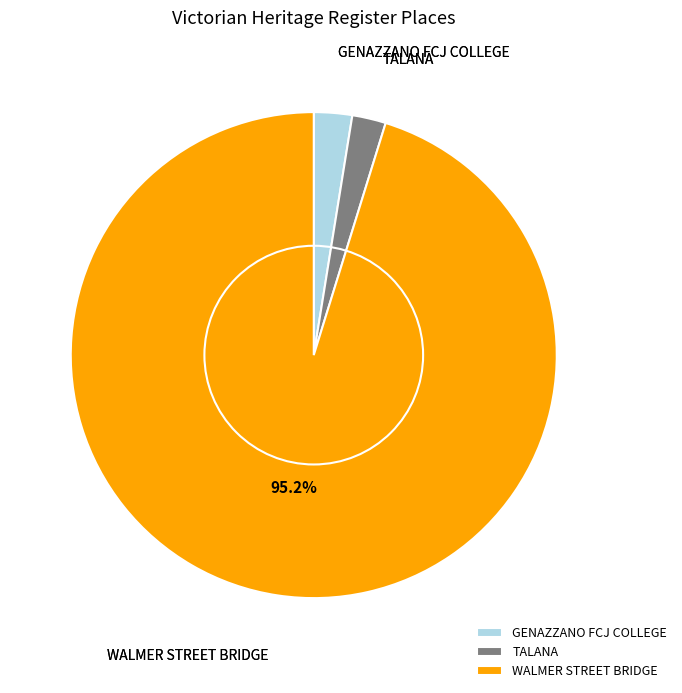

Which category has the biggest portion of the pie?

WALMER STREET BRIDGE